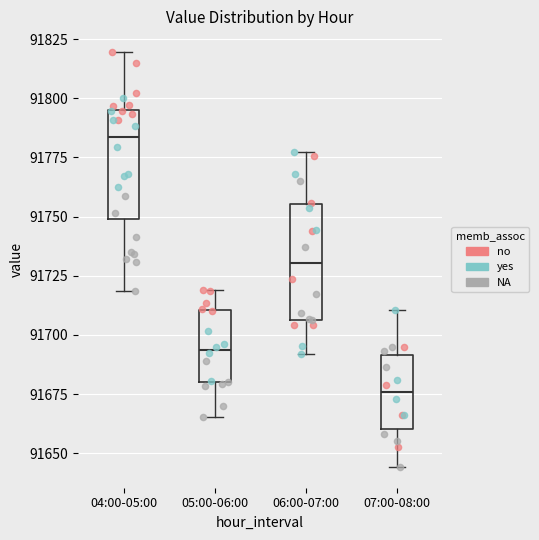

Which box's median line is the highest?

04:00-05:00